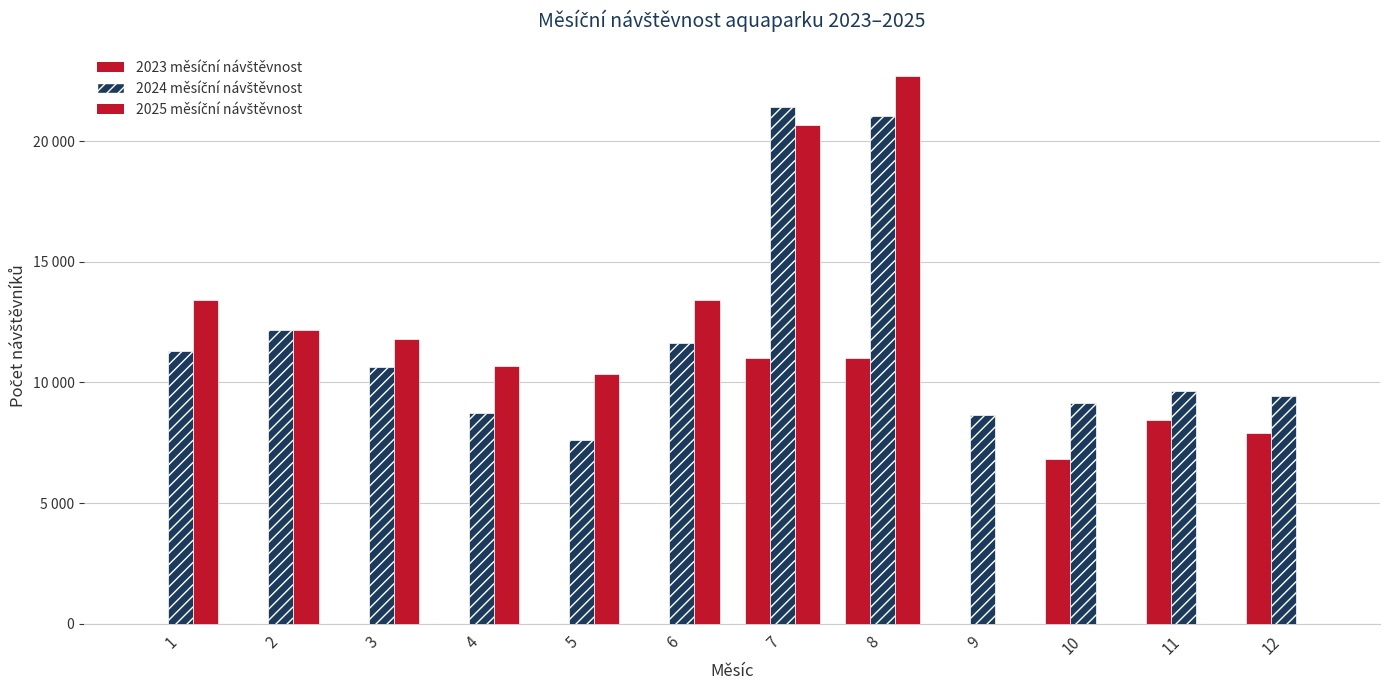

Which series has the largest total across all categories?

2024 měsíční návštěvnost